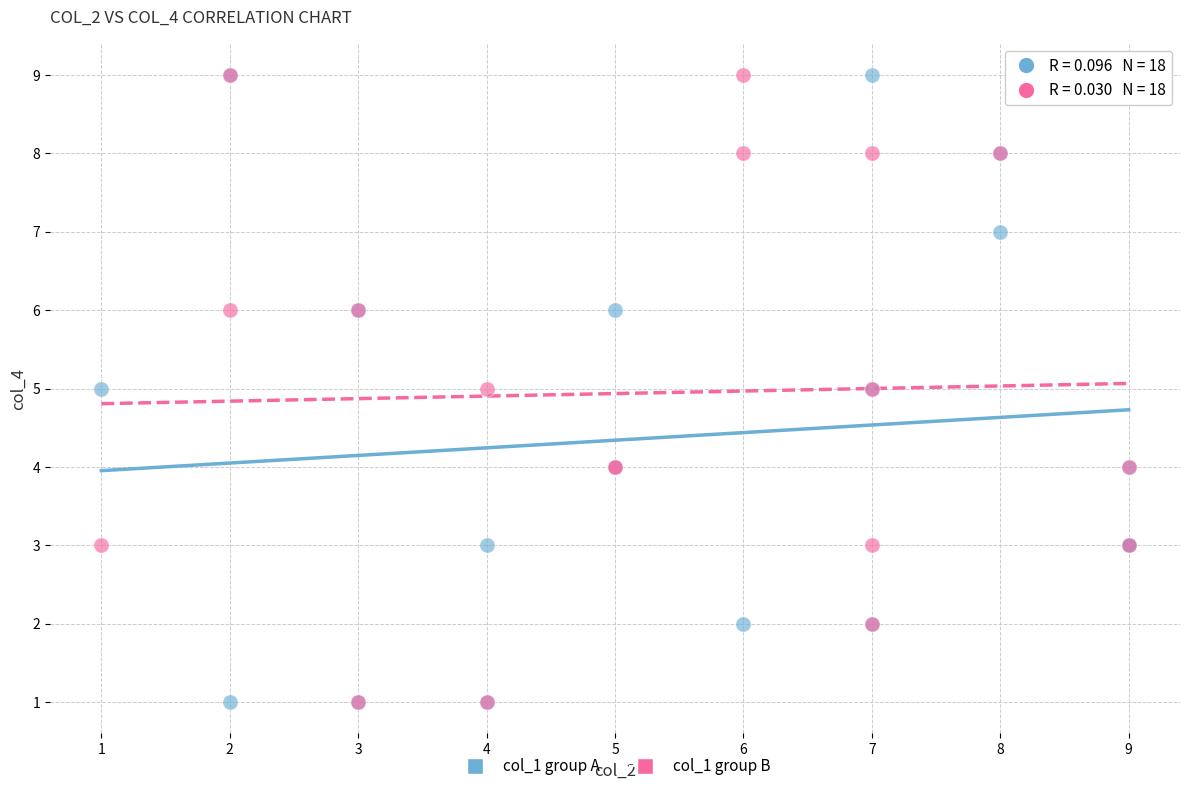

What are all the series names shown in the legend?

col_1 group A, col_1 group B